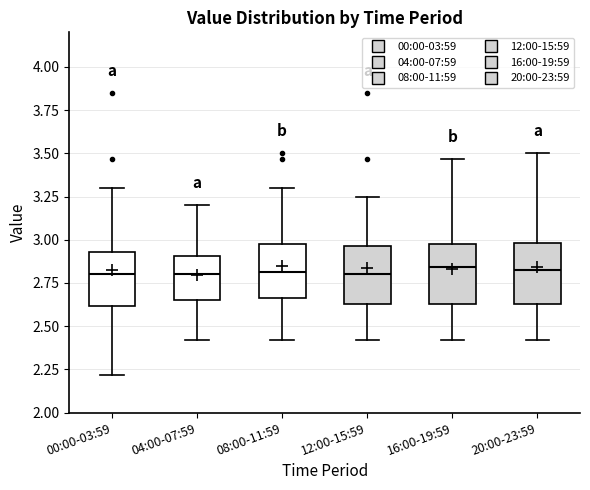

Where does the upper whisker of the box for 08:00-11:59 end on the y-axis? The values are not printed on the chart, so give them approximately, as read against the axis.

3.30